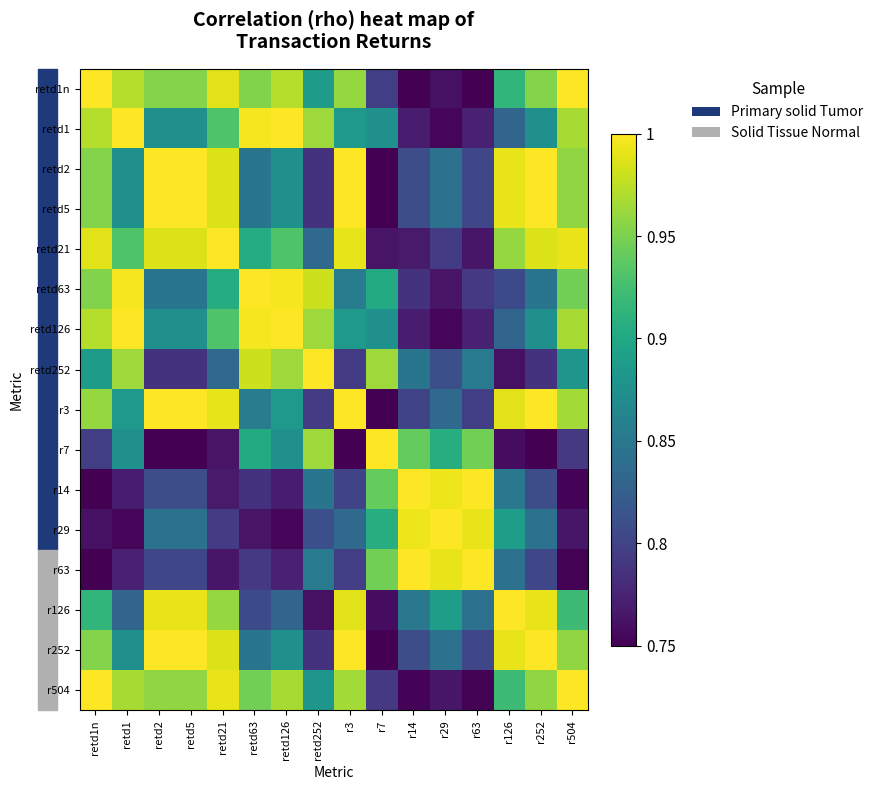

Between retd5 and retd1, which is larger?

retd1